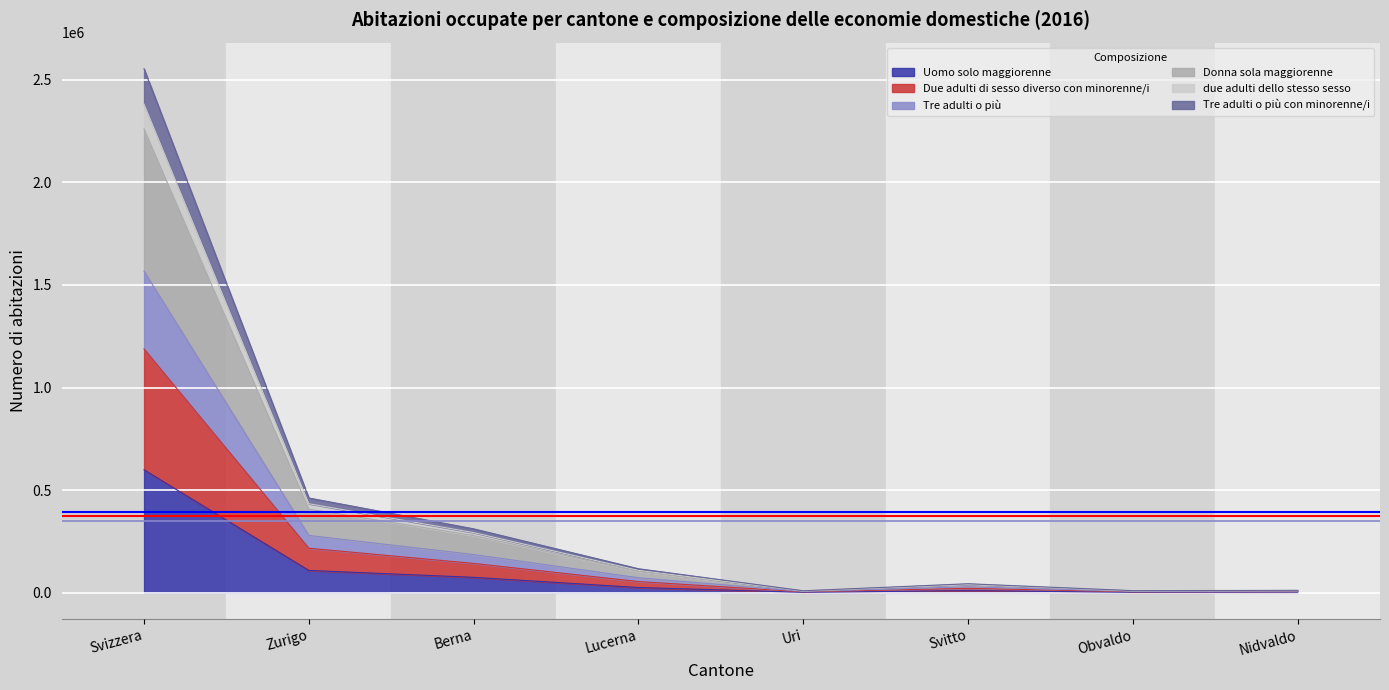

How many interior local peaks does the Tre adulti o più series have?

1